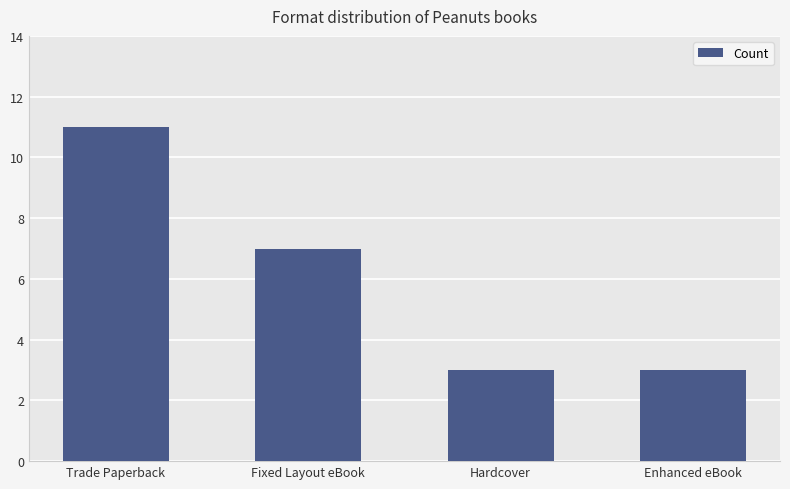

What is the average value?

6